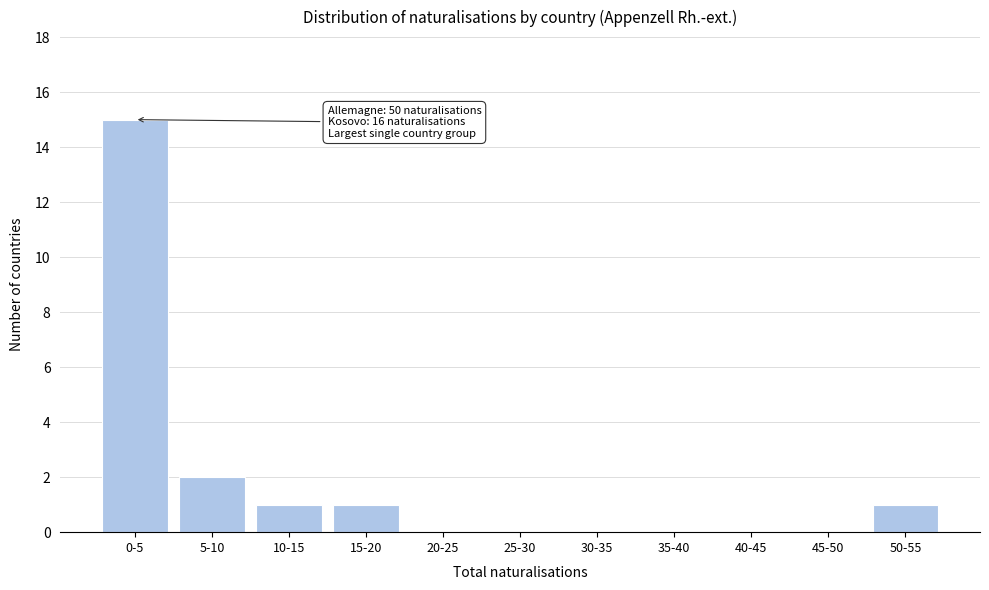

Reading left to right, transcribe all the data shown in this chart.

0-5=15	5-10=2	10-15=1	15-20=1	20-25=0	25-30=0	30-35=0	35-40=0	40-45=0	45-50=0	50-55=1